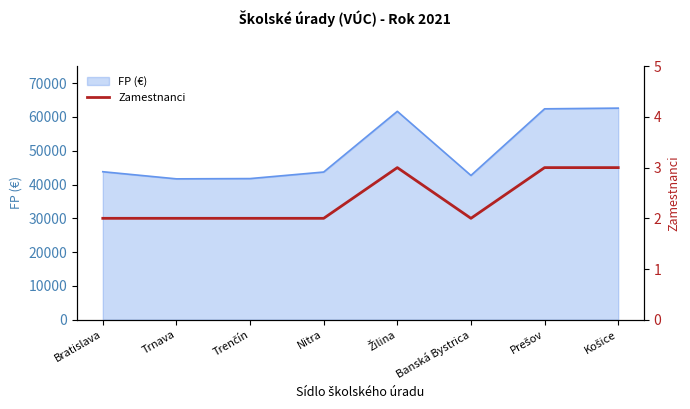

What is the difference between the maximum and second lowest values?

1